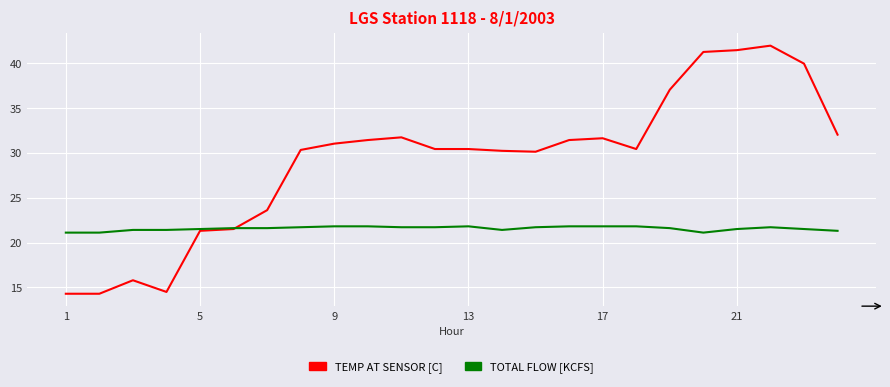

What is the minimum value shown in the chart?

14.3